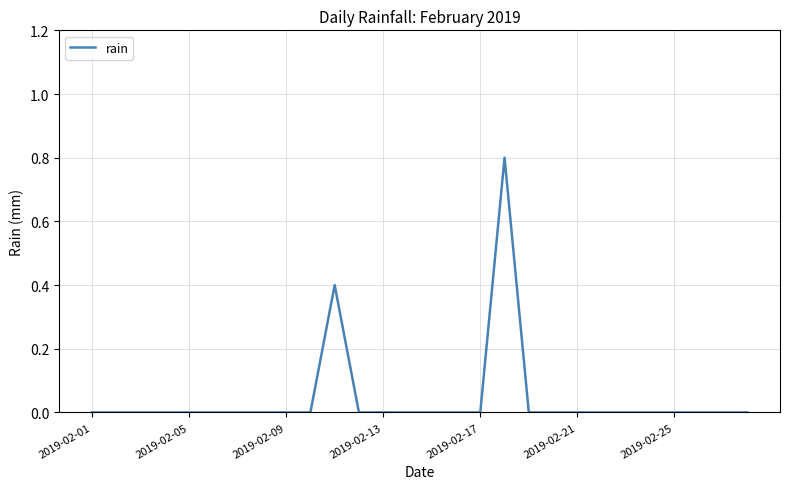

Does the chart display data point markers on the line(s)?

No